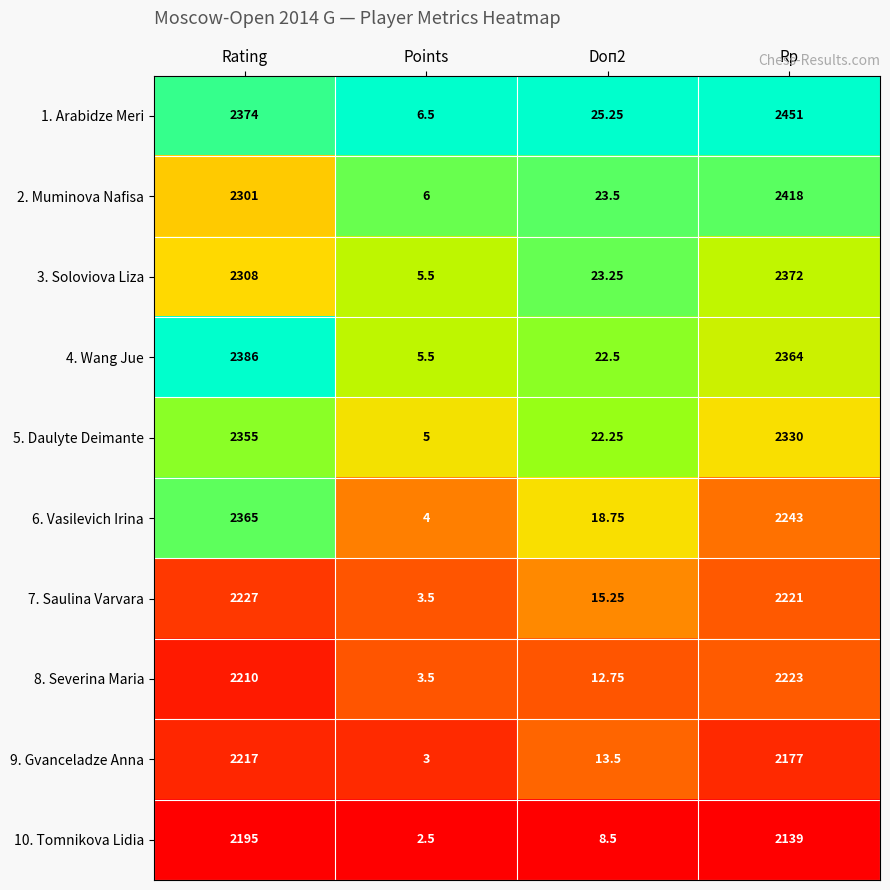

Where is 4. Wang Jue nearest to the value 1195?

Rp